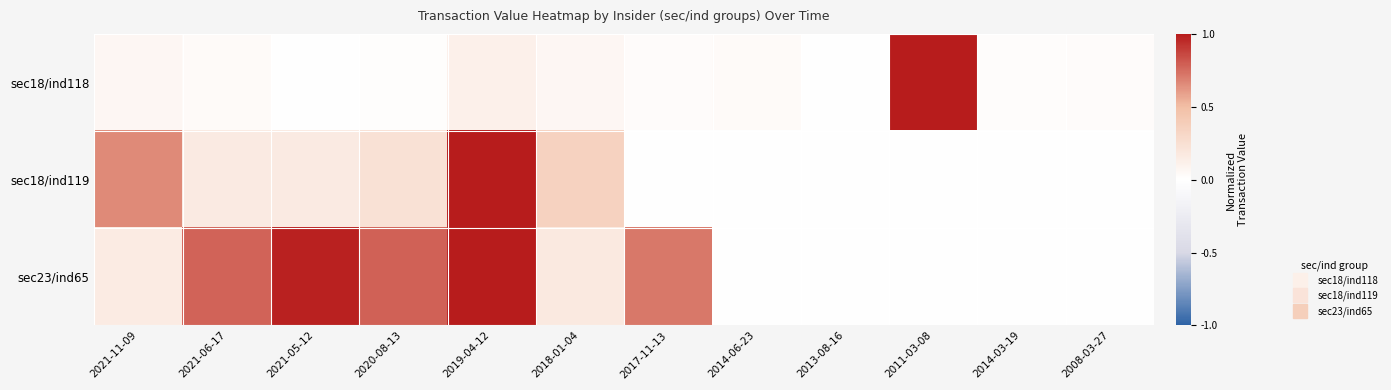

Reading left to right, extract all data points from this chart.

sec18/ind118: 2021-11-09=0.1	2021-06-17=0.0	2021-05-12=0.0	2020-08-13=0.0	2019-04-12=0.1	2018-01-04=0.1	2017-11-13=0.0	2014-06-23=0.0	2013-08-16=0.0	2011-03-08=1.0	2014-03-19=0.0	2008-03-27=0.0
sec18/ind119: 2021-11-09=0.7	2021-06-17=0.2	2021-05-12=0.2	2020-08-13=0.2	2019-04-12=1.0	2018-01-04=0.3	2017-11-13=0.0	2014-06-23=0.0	2013-08-16=0.0	2011-03-08=0.0	2014-03-19=0.0	2008-03-27=0.0
sec23/ind65: 2021-11-09=0.2	2021-06-17=0.8	2021-05-12=1.0	2020-08-13=0.8	2019-04-12=1.0	2018-01-04=0.2	2017-11-13=0.7	2014-06-23=0.0	2013-08-16=0.0	2011-03-08=0.0	2014-03-19=0.0	2008-03-27=0.0